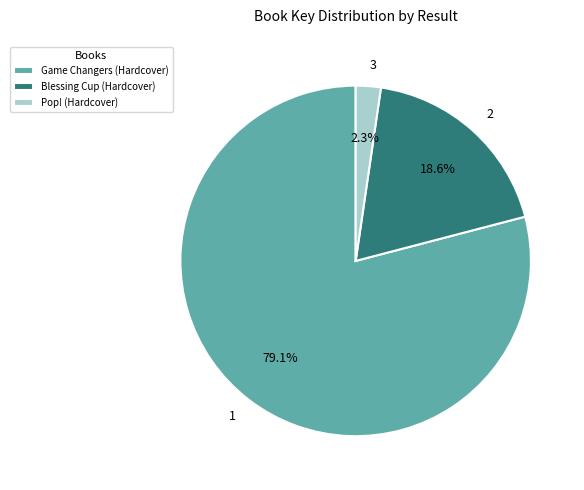

Combined, what portion of the pie is Blessing Cup (Hardcover) and Game Changers (Hardcover)?

97.7%